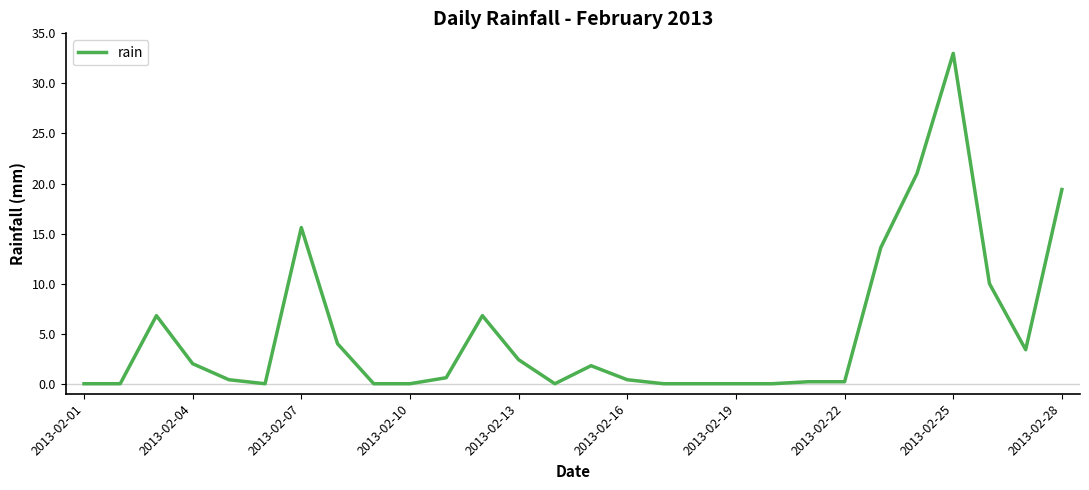

Does the chart have visible grid lines?

No